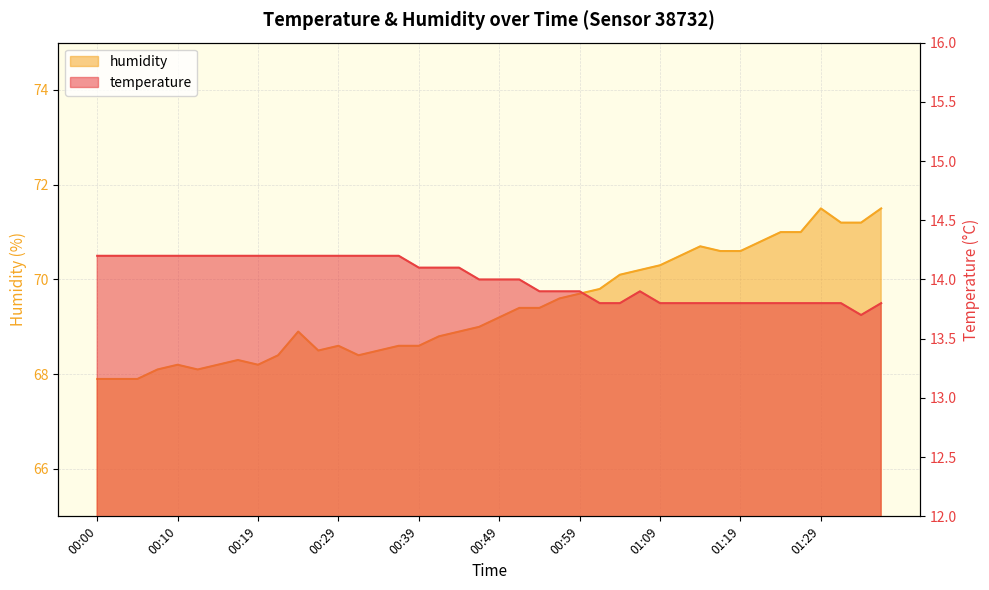

How many interior local valleys does the temperature series have?

1